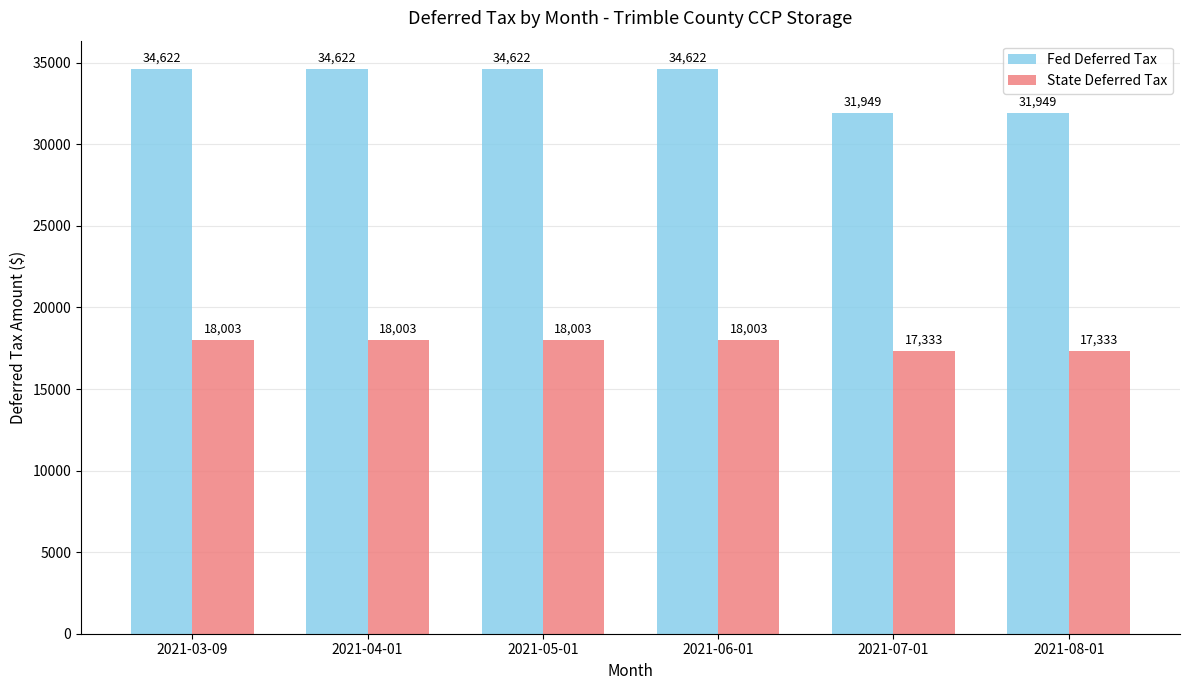

At 2021-07-01, list the series in order from largest to smallest.

Fed Deferred Tax, State Deferred Tax